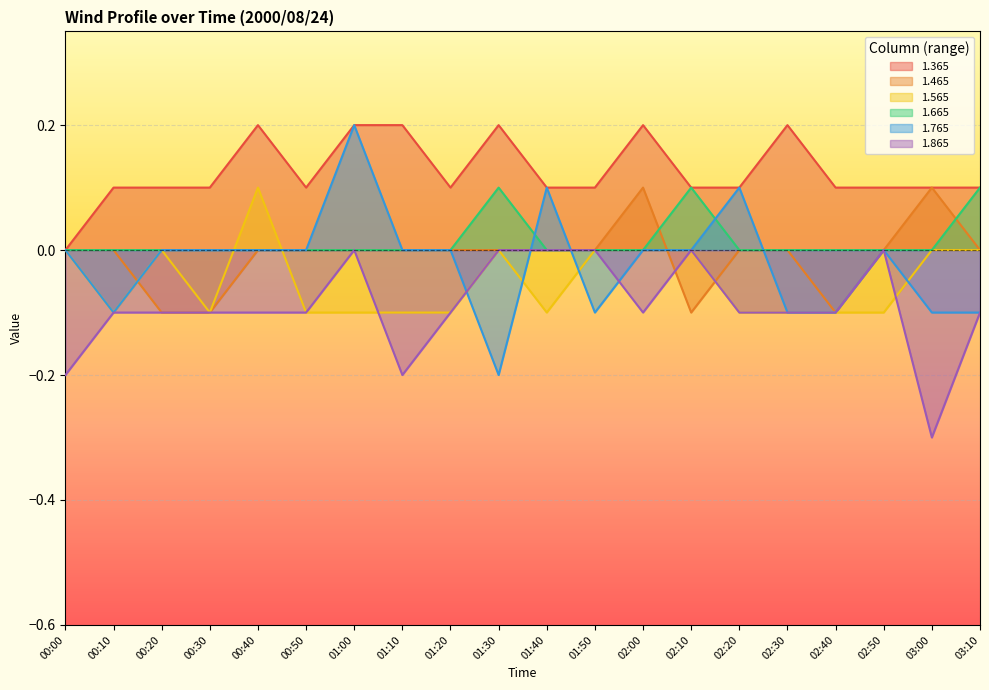

At which label is 1.365 closest to 0?

00:00